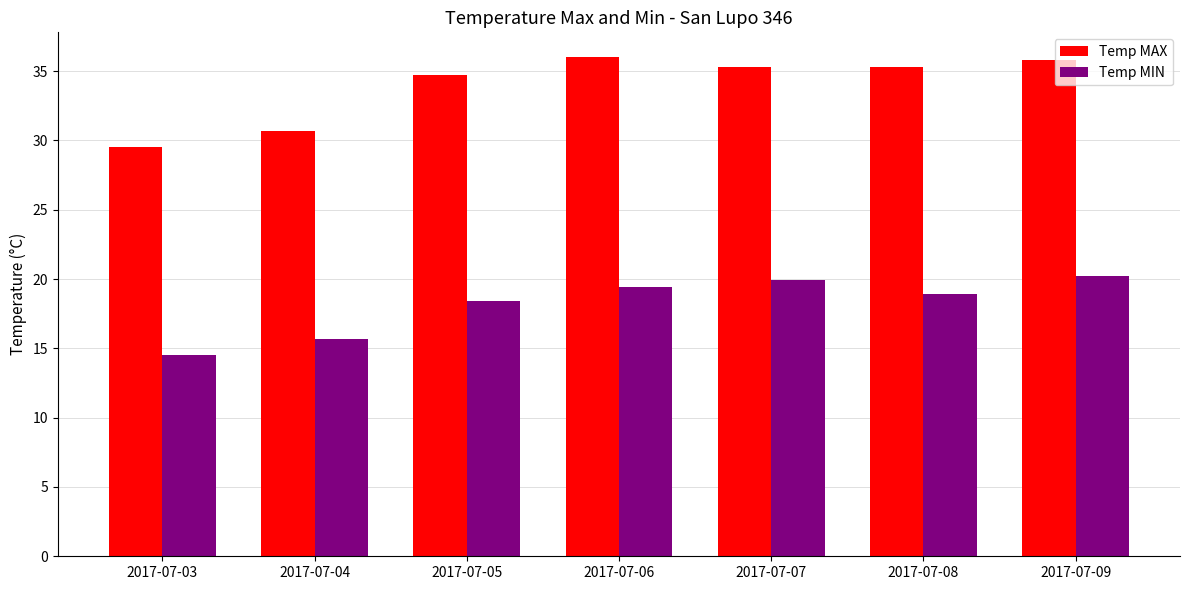

Where does the Temp MAX series first go above 35?

2017-07-06